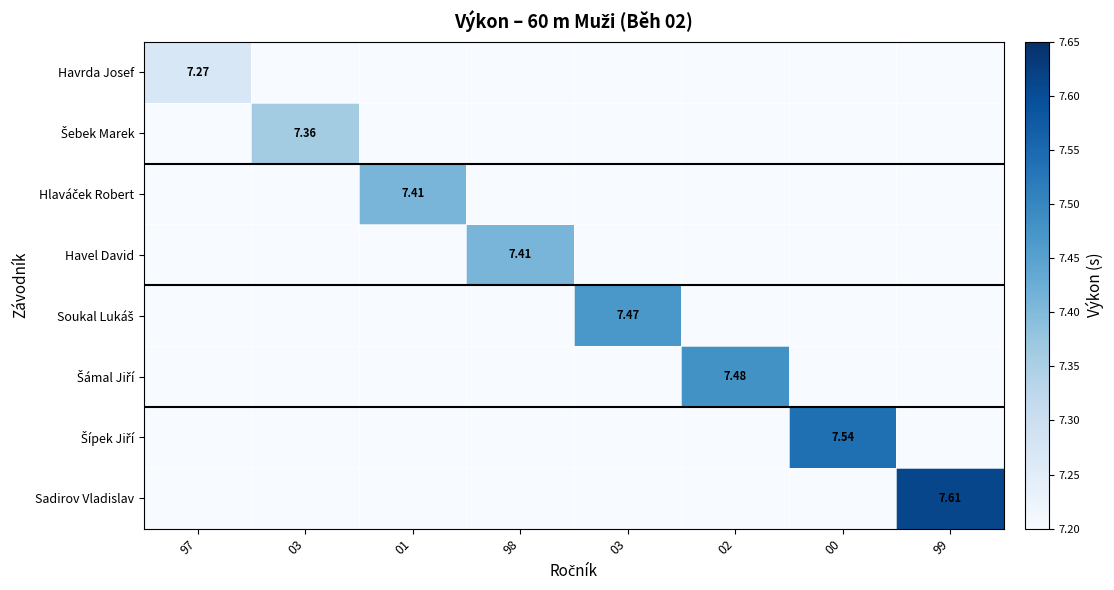

Rank the categories by Hlaváček Robert value from lowest to highest.

97, 03, 98, 03, 02, 00, 99, 01